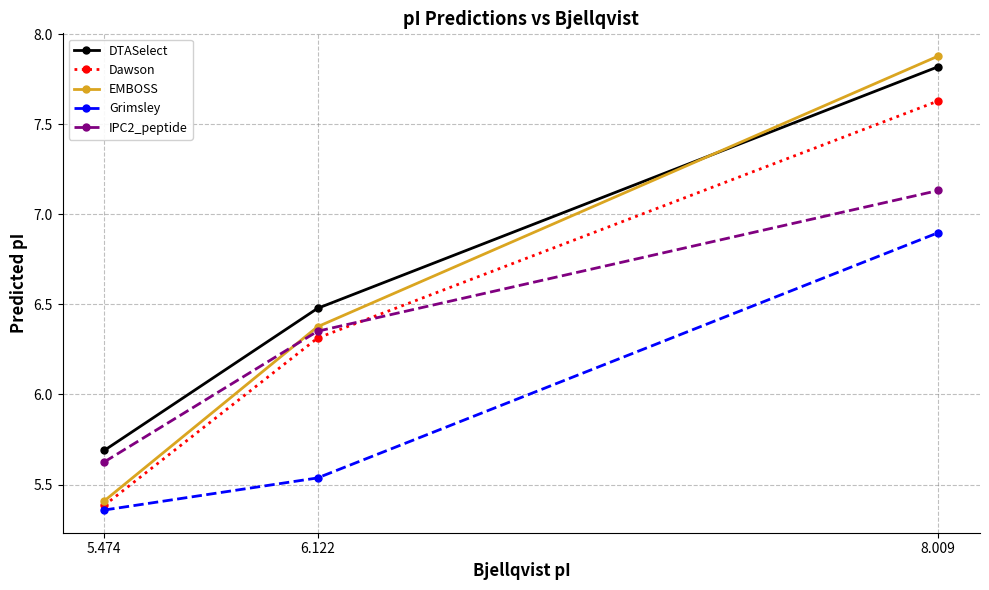

What is the greatest value displayed?

7.9